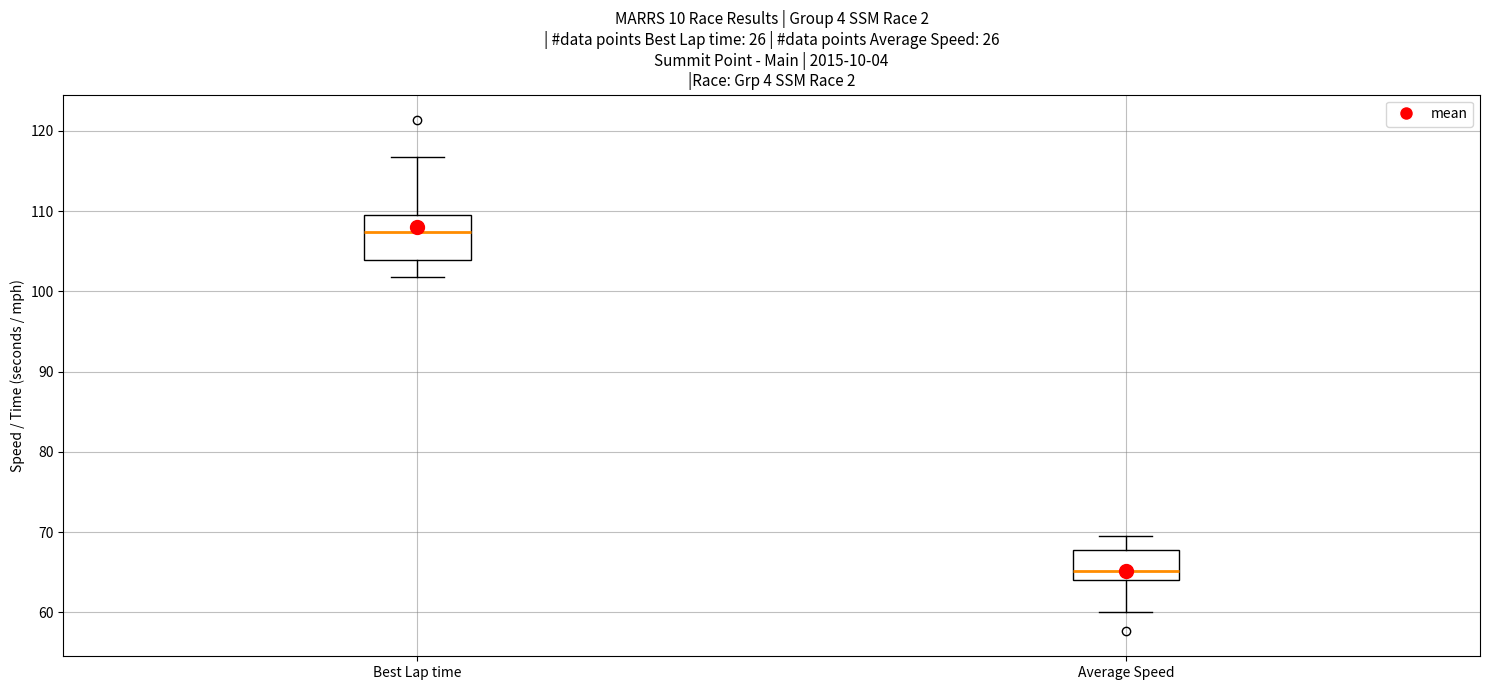

Which box's median line is the highest?

Best Lap time